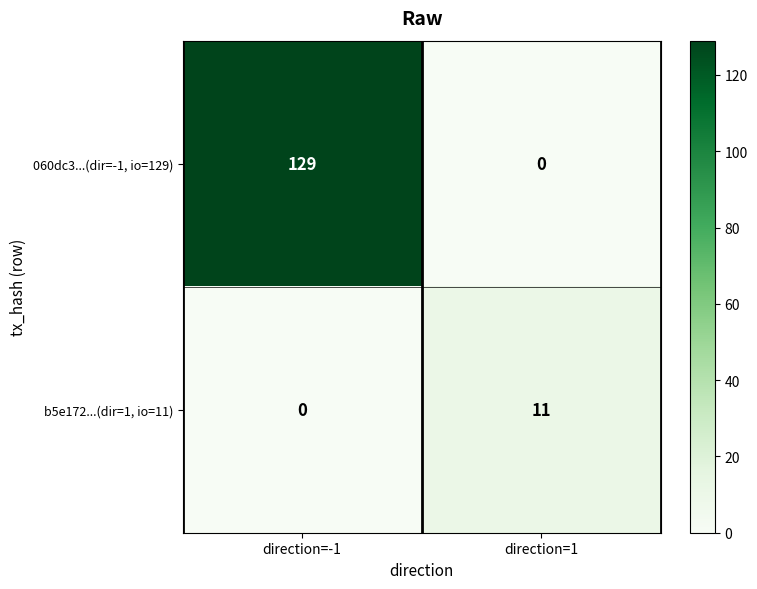

What is the sum of all b5e172...(dir=1, io=11) values?

11